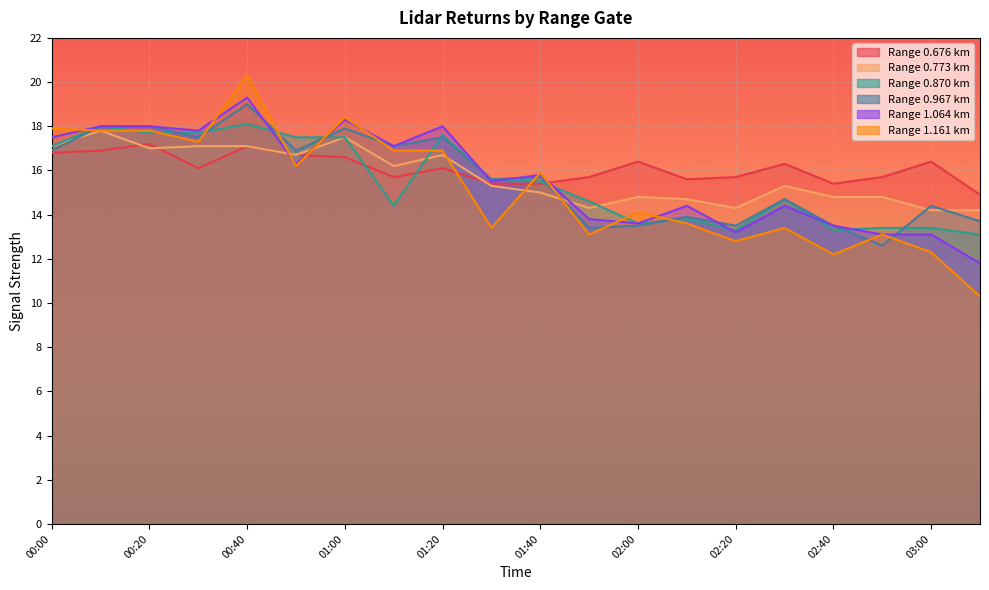

What is the sum of the 1.064 values at 00:40 and 01:50?

33.1